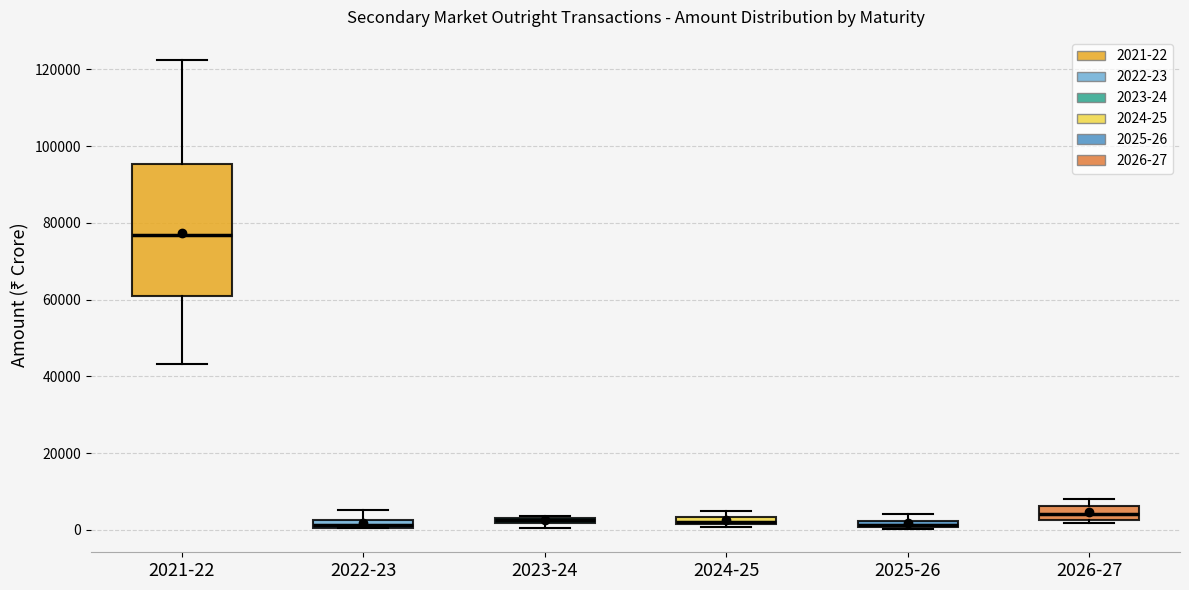

Comparing the boxes themselves (not the whiskers), which one is the tallest?

2021-22